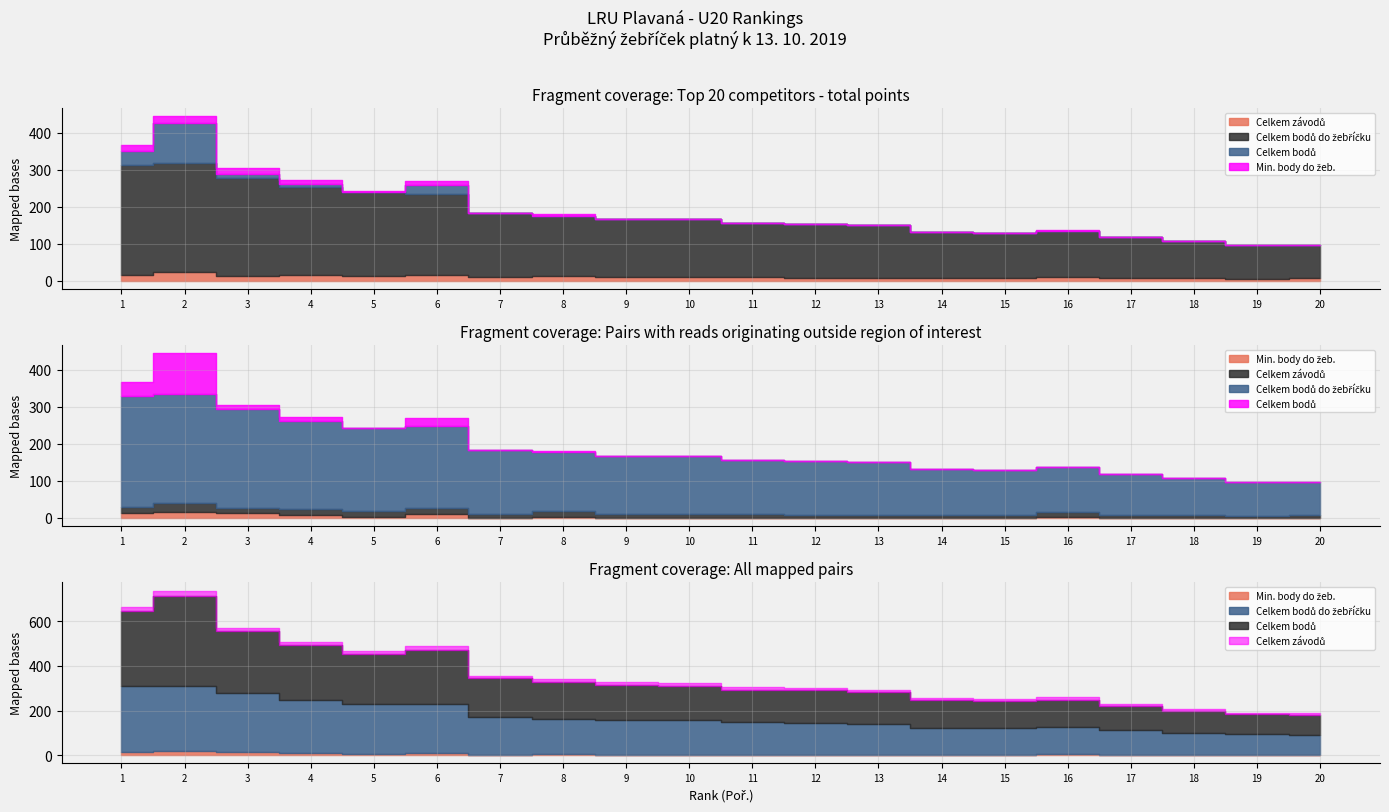

What is the difference between the Celkem bodů values at 10 and 13?

15